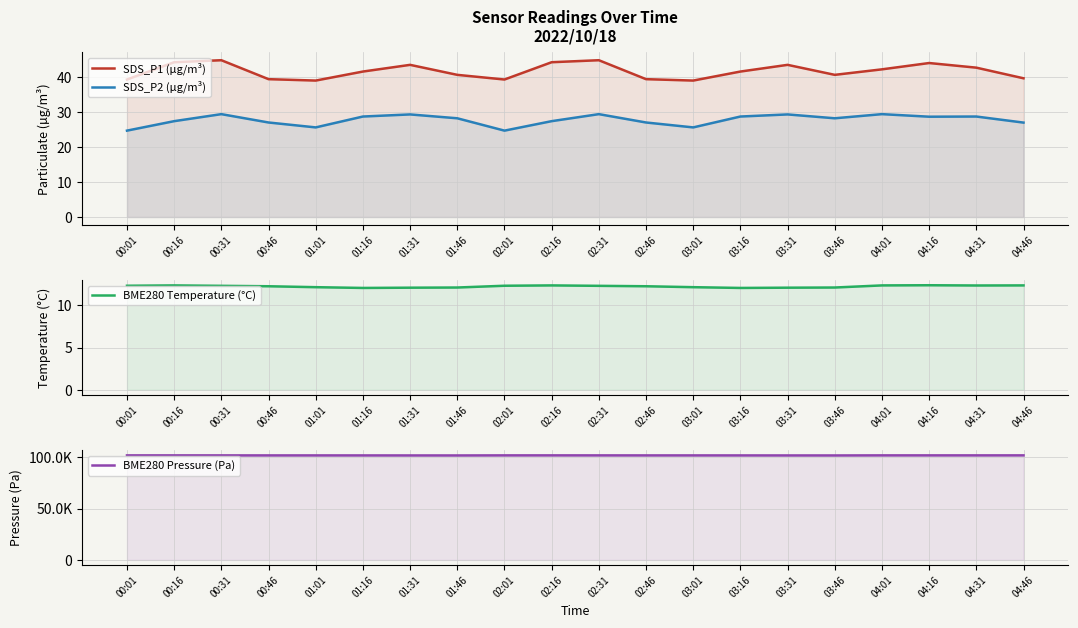

Which series has the largest range (max minus min)?

BME280 Pressure (Pa)